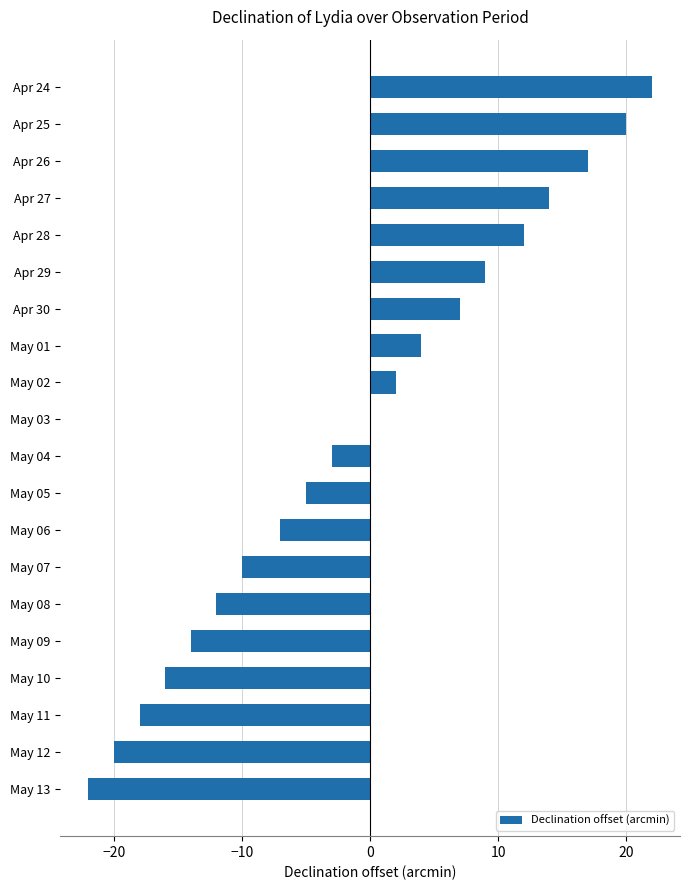

Which category has the highest value across all series?

Apr 24